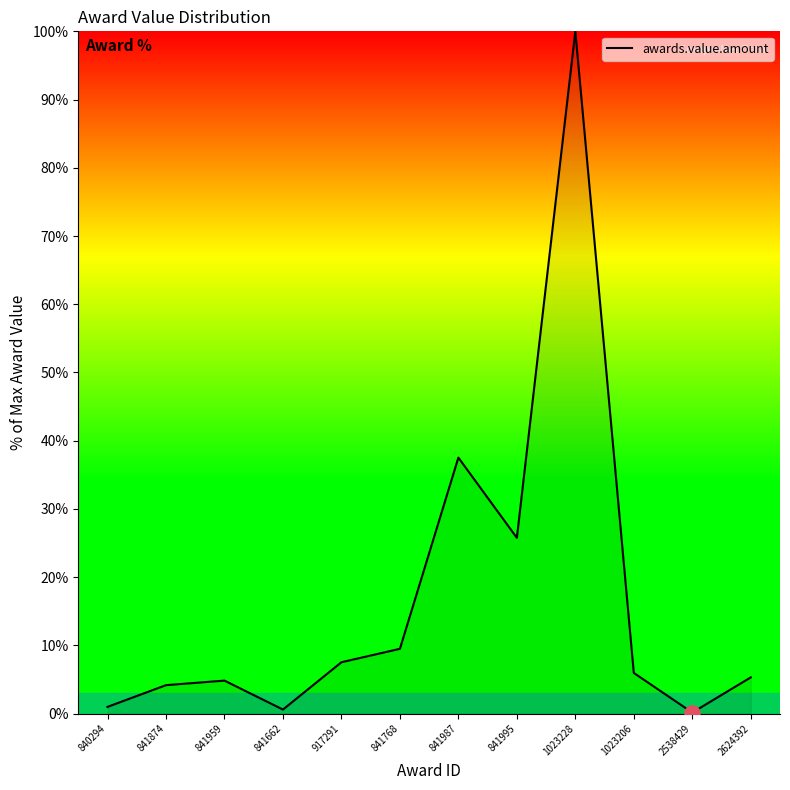

Between 841987 and 917291, which is larger?

841987